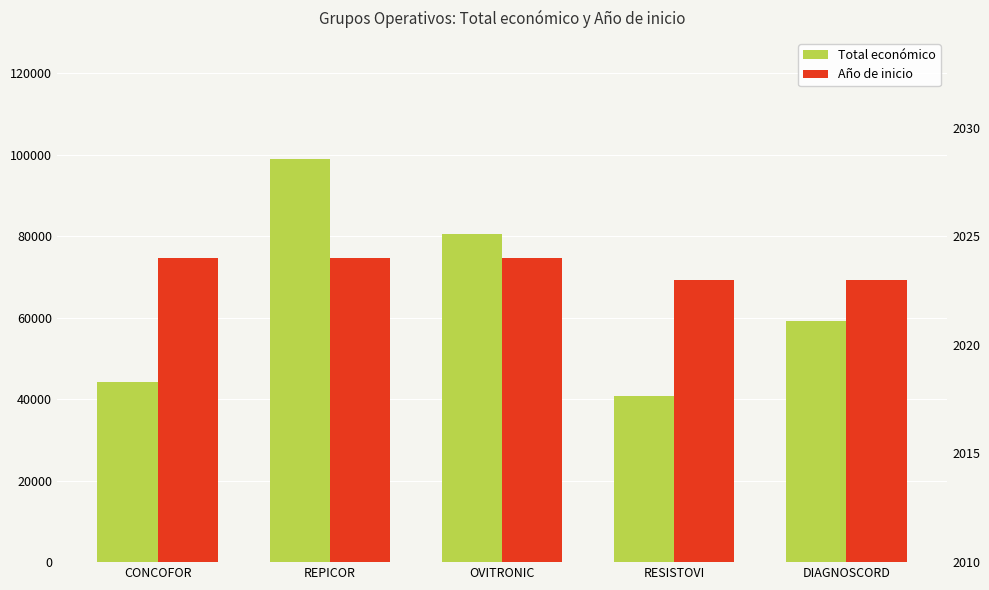

What is the smallest value displayed?

2023